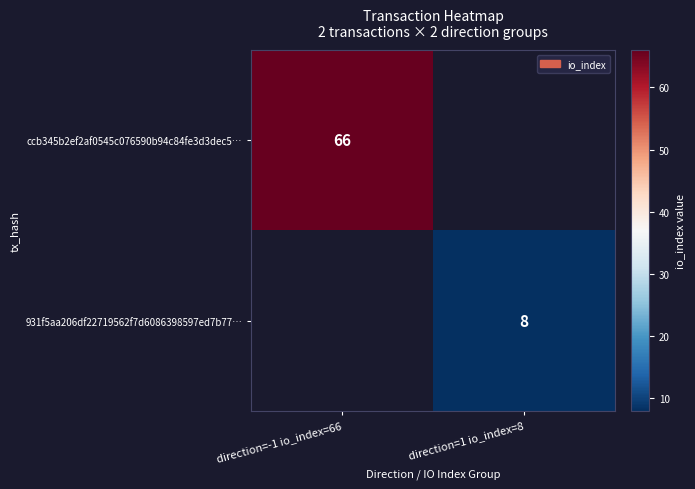

The 931f5aa206df22719562f7d6086398597ed7b77… series shows 8 at direction=1 io_index=8. True or false?

True